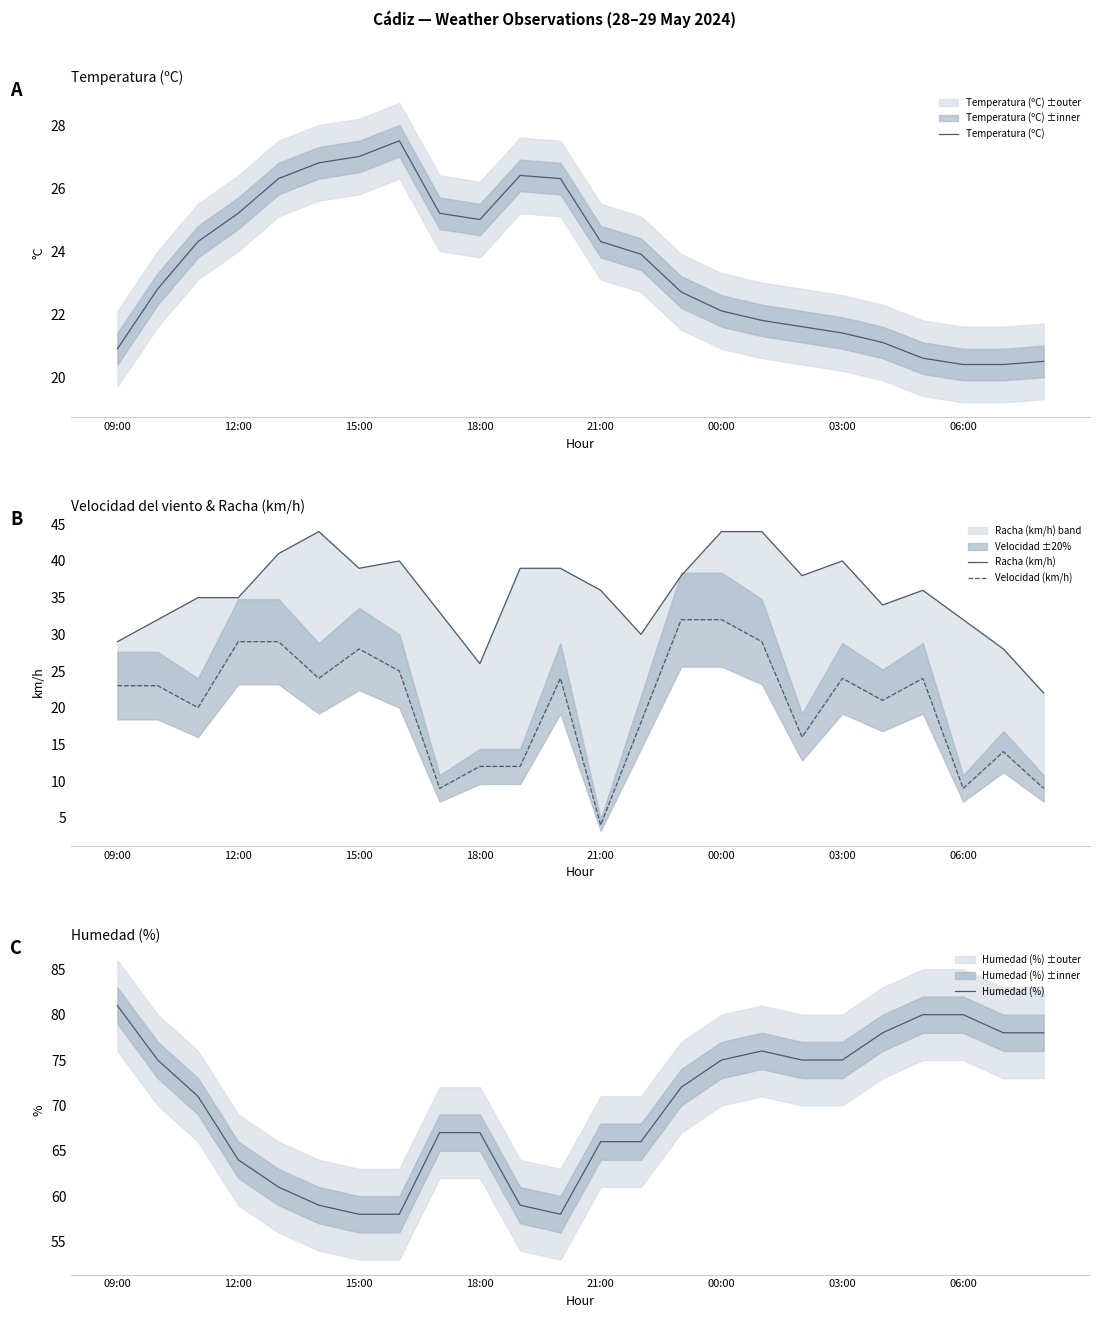

What is the total value across all series at 20?

160.6